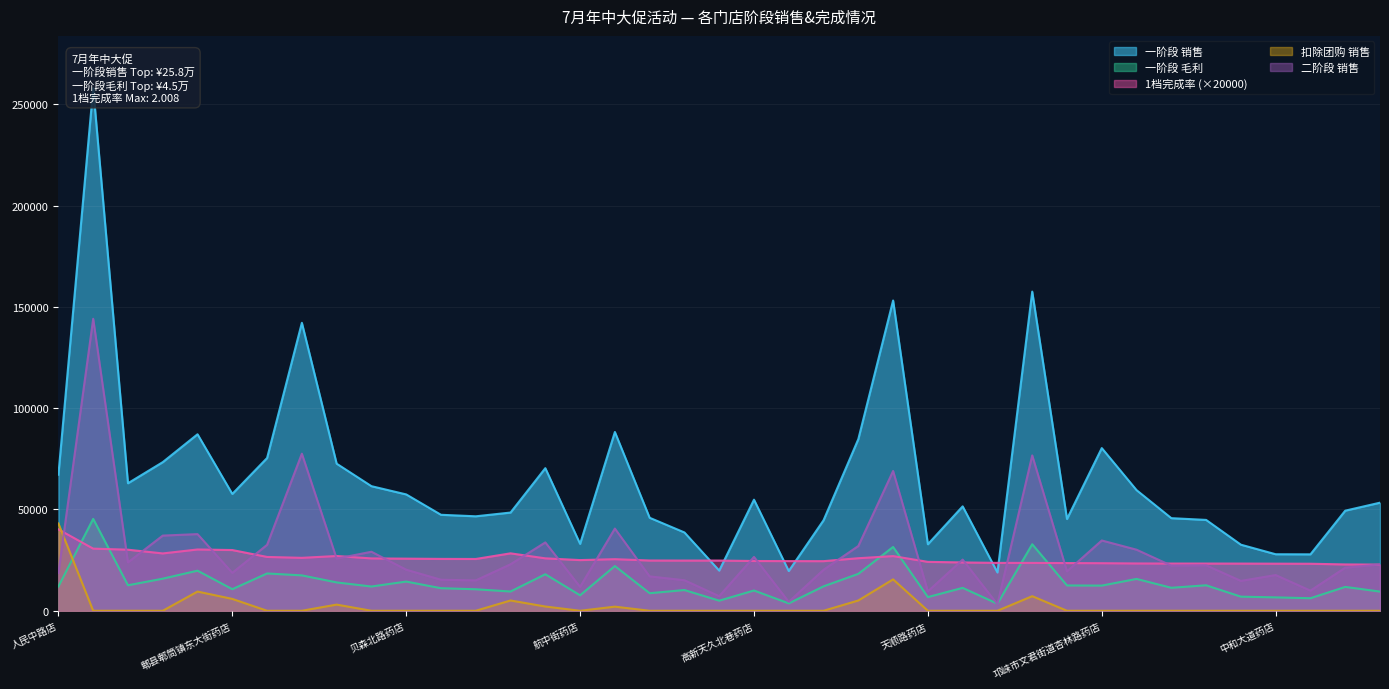

Reading right to left, list all the values displayed in this chart.

一阶段 销售: 53350.2	49407.5	27852.9	27900.6	32614.1	44844.6	45708.5	59541.2	80293.6	45308.3	157527.7	18910.9	51530.1	32836.4	153144.7	84731.1	44672.4	19614.8	54834.0	19826.7	38662.5	45900.6	88245.1	33023.1	70386.8	48478.4	46627.8	47375.3	57429.9	61498.3	72600.8	142128.4	75396.4	57673.4	87116.2	73356.9	62937.2	257947.9	67155.7
一阶段 毛利: 9466.9	11781.4	6187.7	6614.0	6962.1	12577.0	11343.8	15724.4	12425.2	12495.3	32830.9	3474.6	11304.6	6757.5	31488.7	18227.1	12060.0	3651.9	10000.3	4986.0	10232.3	8663.6	22079.2	7642.6	18025.2	9512.0	10615.1	11136.6	14413.3	11976.7	13992.9	17469.3	18412.1	10656.0	19792.2	15842.2	12590.3	45350.4	11983.7
1档完成率: 22799.2	22873.8	23210.6	23250.4	23295.6	23308.0	23308.6	23349.4	23477.6	23549.0	23617.2	23638.6	23856.4	24144.4	26981.0	25935.4	24491.4	24518.4	24567.2	24783.2	24783.6	24811.0	25467.4	25017.4	25877.4	28349.8	25563.4	25608.2	25730.2	25839.6	27029.2	26126.4	26566.6	29975.8	30248.6	28301.2	30142.2	30671.4	40164.8
扣除团购 销售: 0.0	0.0	0.0	0.0	0.0	0.0	0.0	0.0	0.0	0.0	7203.0	0.0	0.0	0.0	15500.0	5075.0	0.0	0.0	0.0	0.0	0.0	0.0	2030.0	0.0	2100.0	5075.0	0.0	0.0	0.0	0.0	3045.0	0.0	0.0	5849.9	9480.0	0.0	0.0	0.0	43082.0
二阶段 销售: 22860.8	21256.2	9925.0	17632.8	14735.2	22434.1	22286.4	30140.0	34694.1	19441.5	76681.1	3219.8	25258.9	9545.6	68991.6	31964.1	20221.0	4398.1	26577.0	7206.4	15065.5	16971.3	40568.8	11794.6	33742.6	22939.3	14986.1	15313.7	20268.6	29133.7	25739.7	77535.0	32547.5	18713.6	37839.6	37103.1	23871.6	144114.6	18650.3